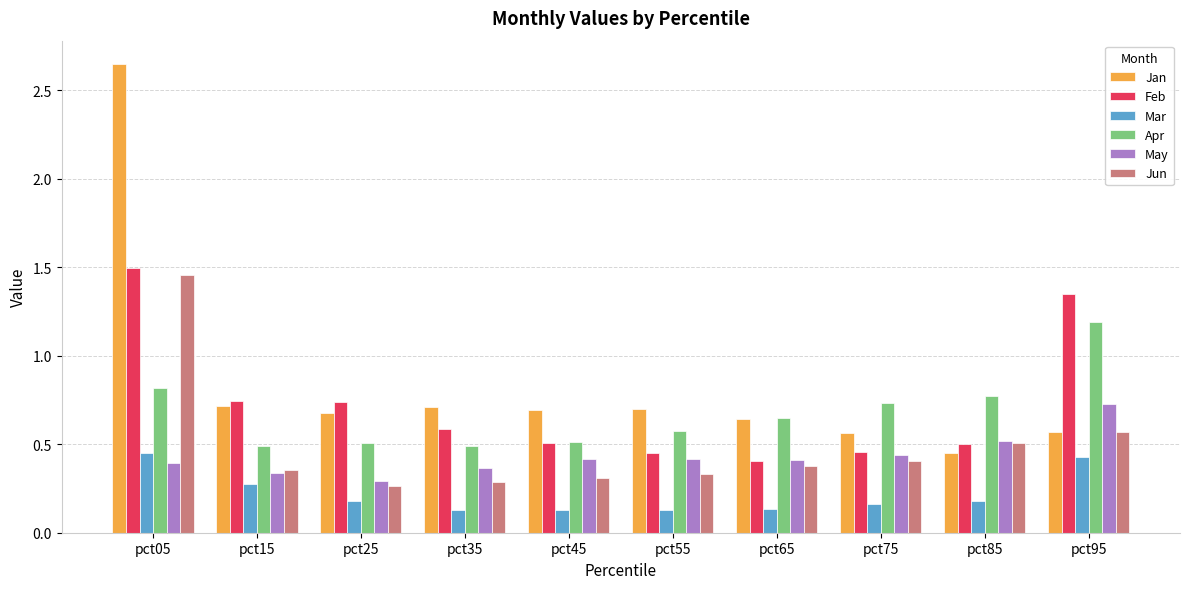

How many Apr values are between 0 and 1?

9